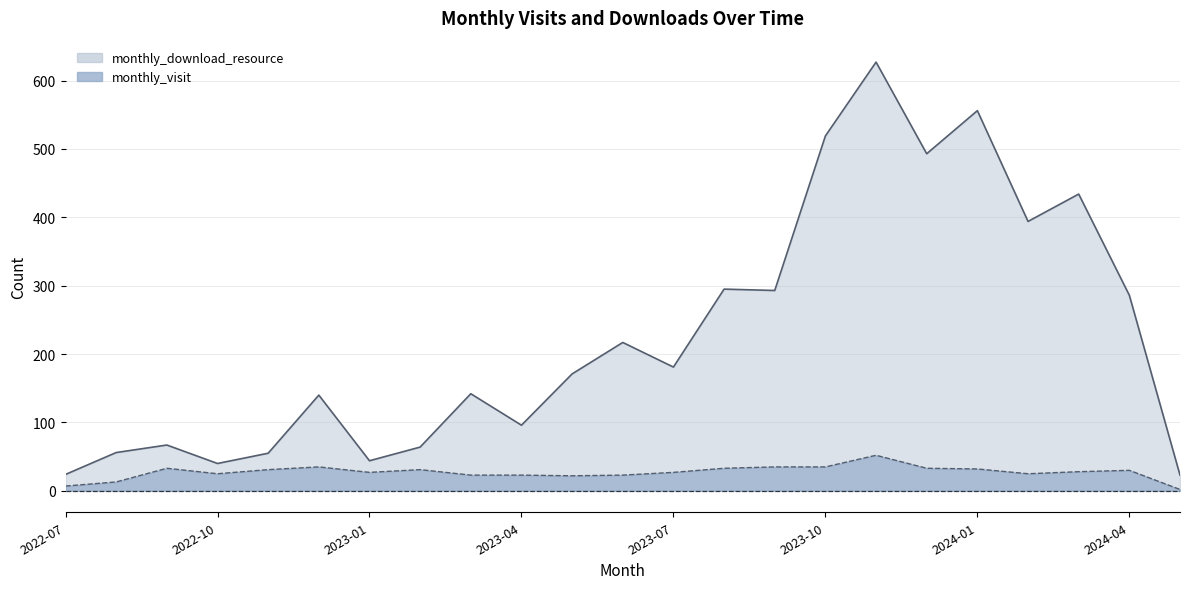

Which series has the largest range (max minus min)?

monthly_download_resource